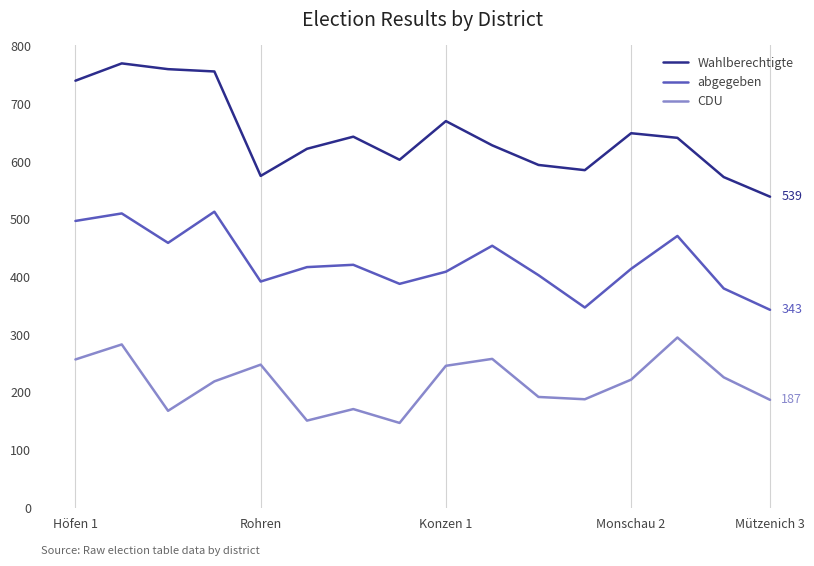

True or false: abgegeben and CDU cross at least once.

False